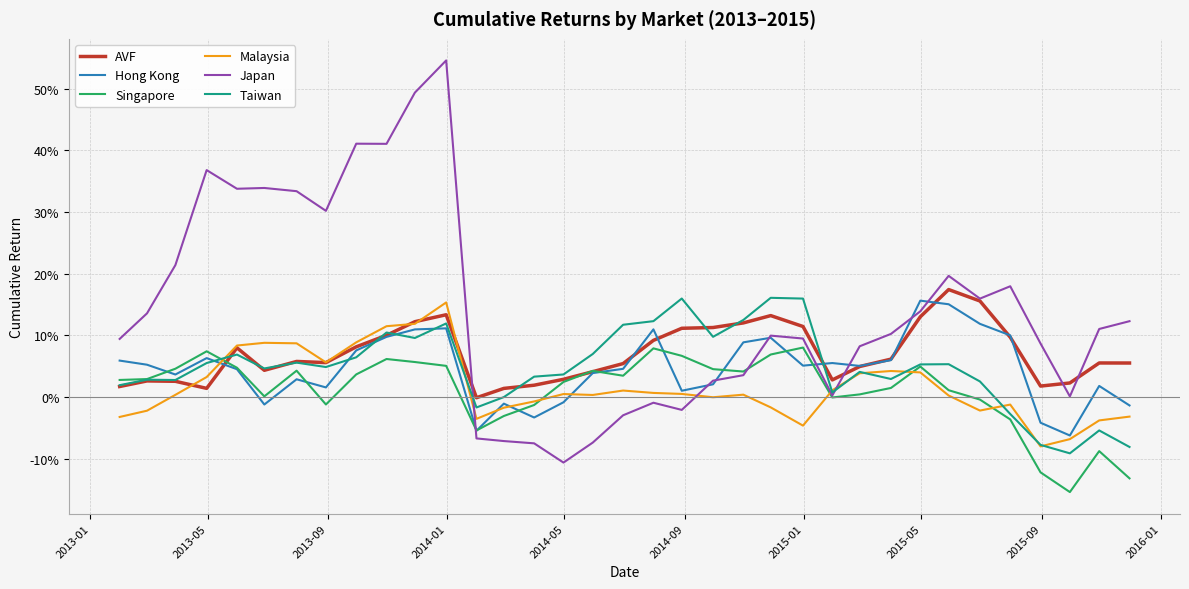

What is the maximum value for Malaysia?

0.2